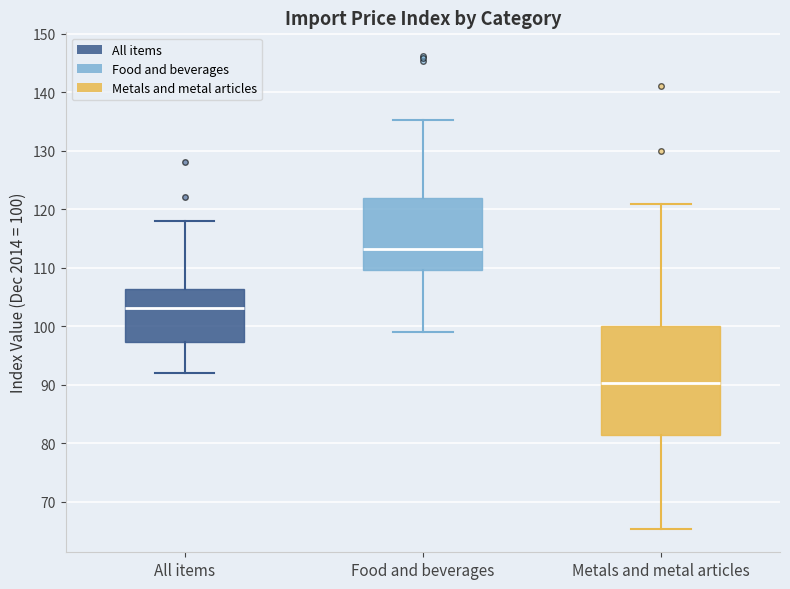

Comparing the boxes themselves (not the whiskers), which one is the tallest?

Metals and metal articles